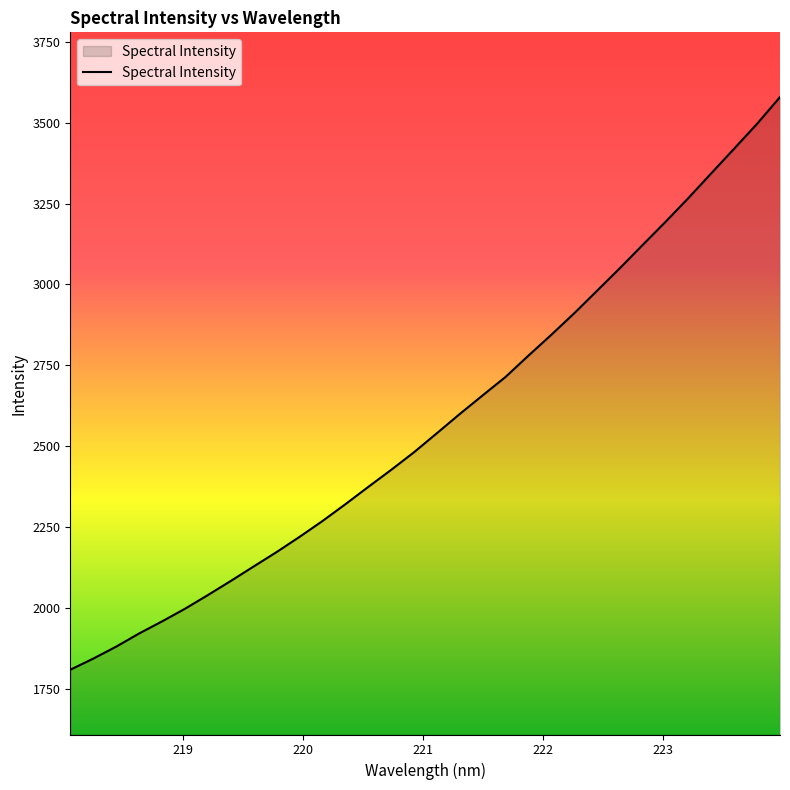

What is the difference between the maximum and minimum values?

1768.6